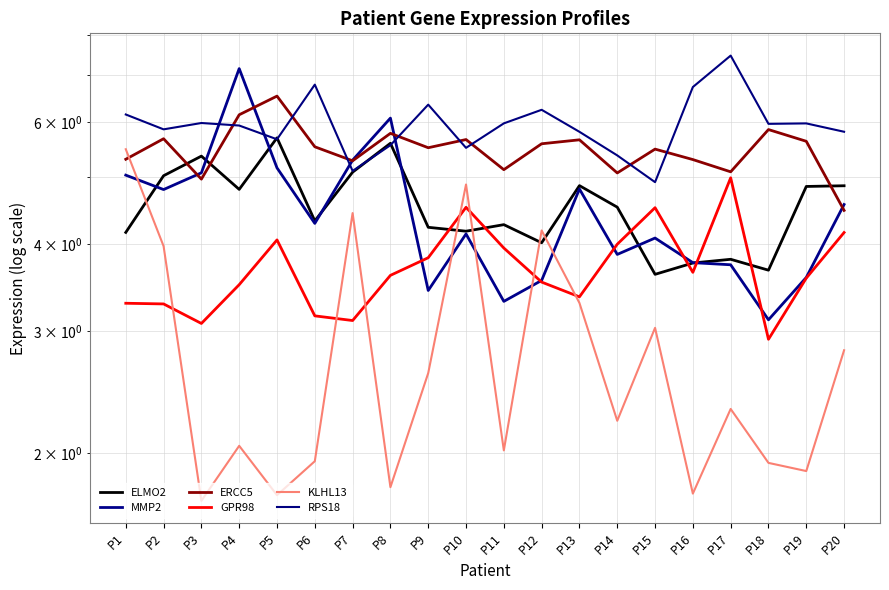

The value of RPS18 at P17 is 7.5. True or false?

True